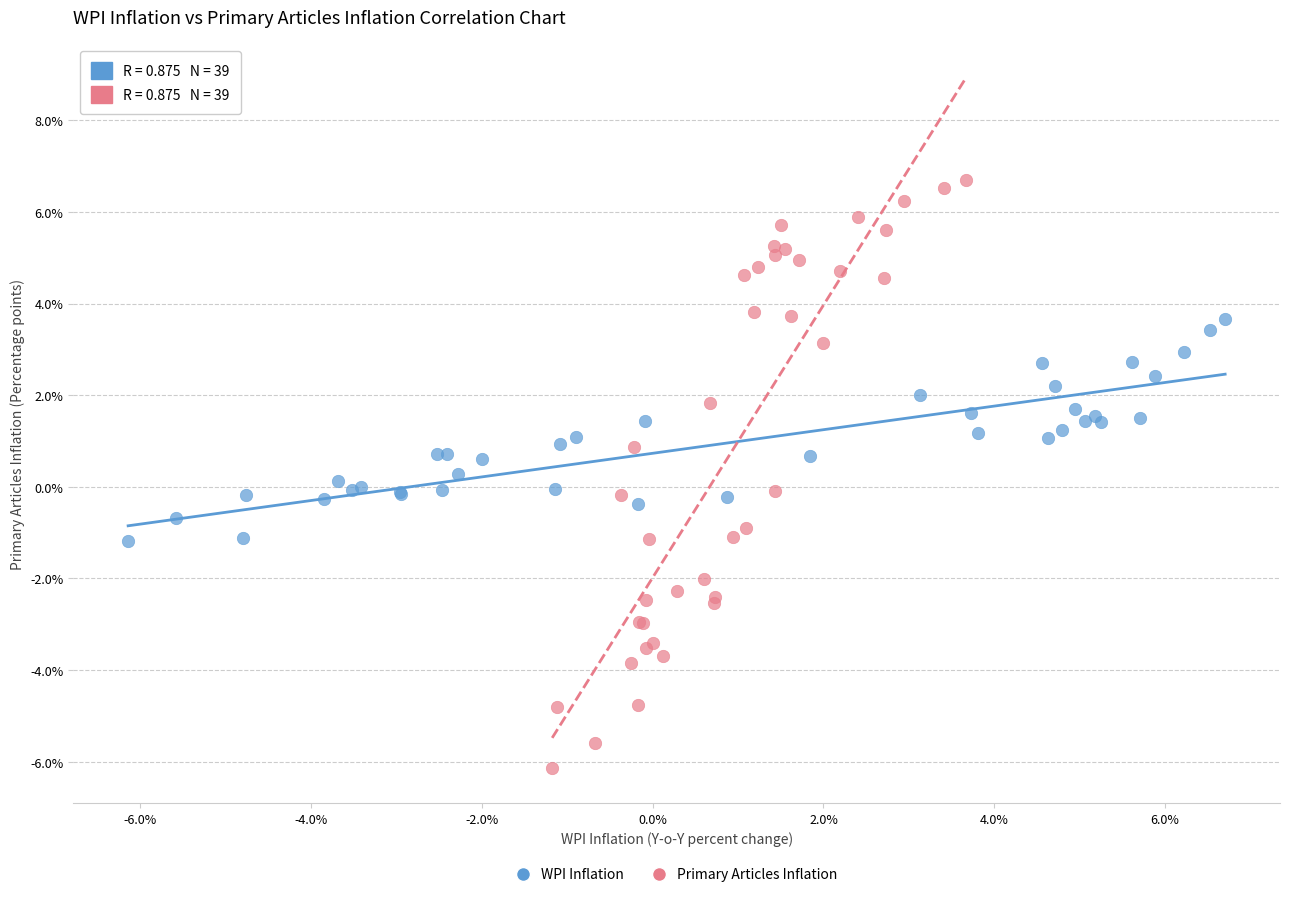

Which series contains the lowest Y value?

Primary Articles Inflation